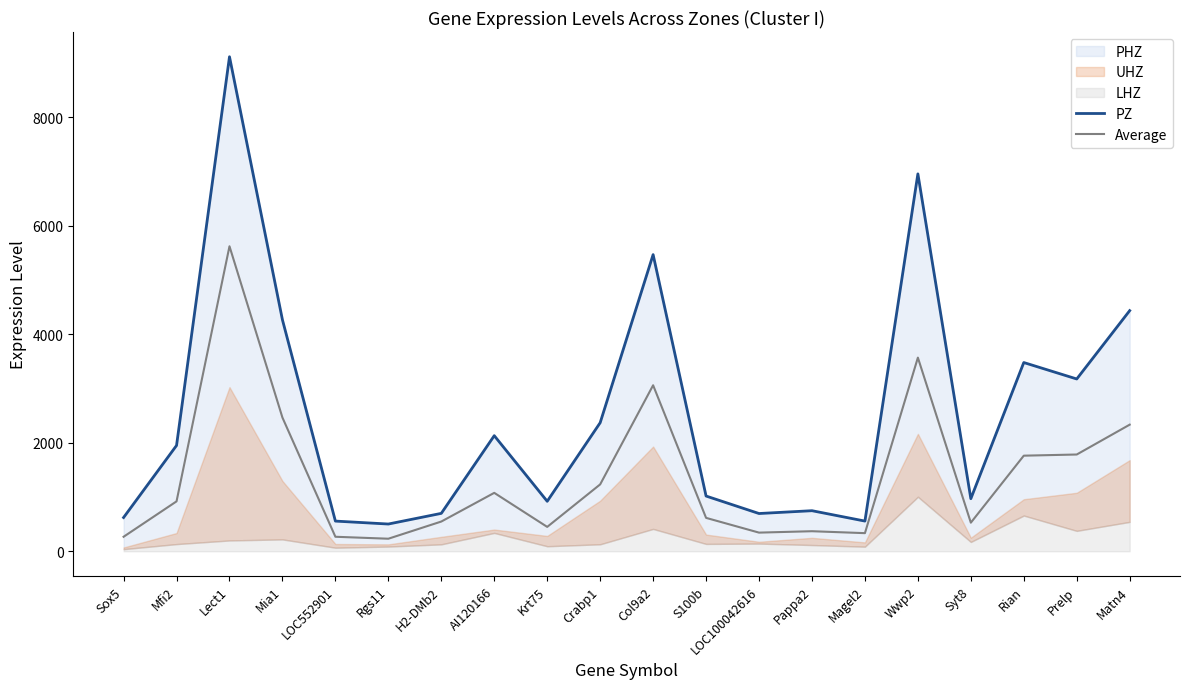

At how many categories does at least one series exceed 1329?

10